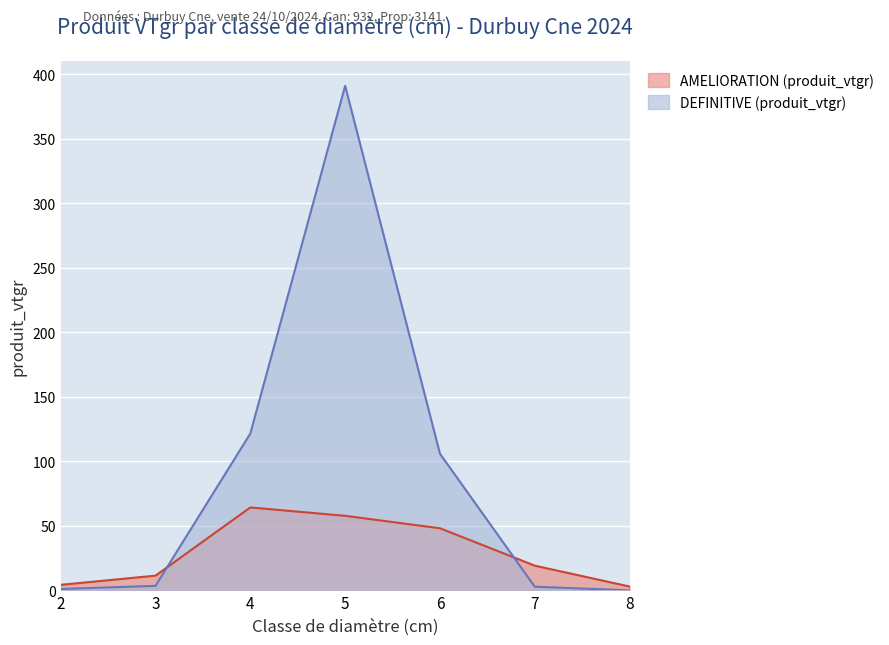

How many lines are shown in the chart?

2